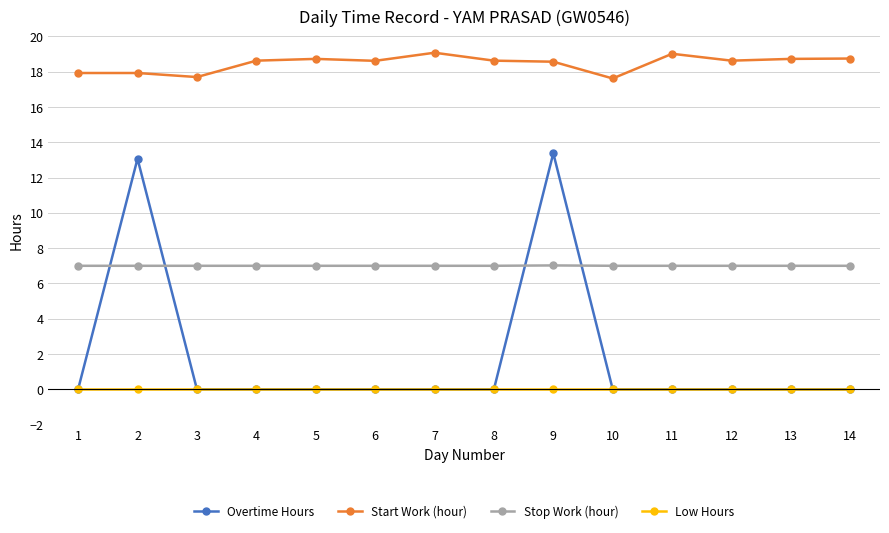

What is the difference between the highest and lowest values at 10?

17.6